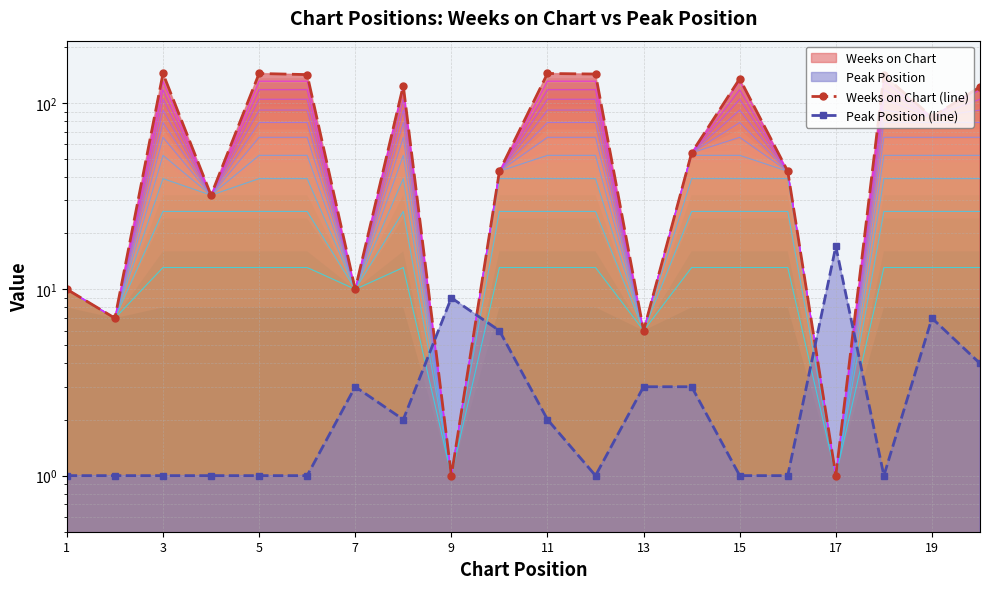

Which series has the largest total across all categories?

Weeks on Chart (line)